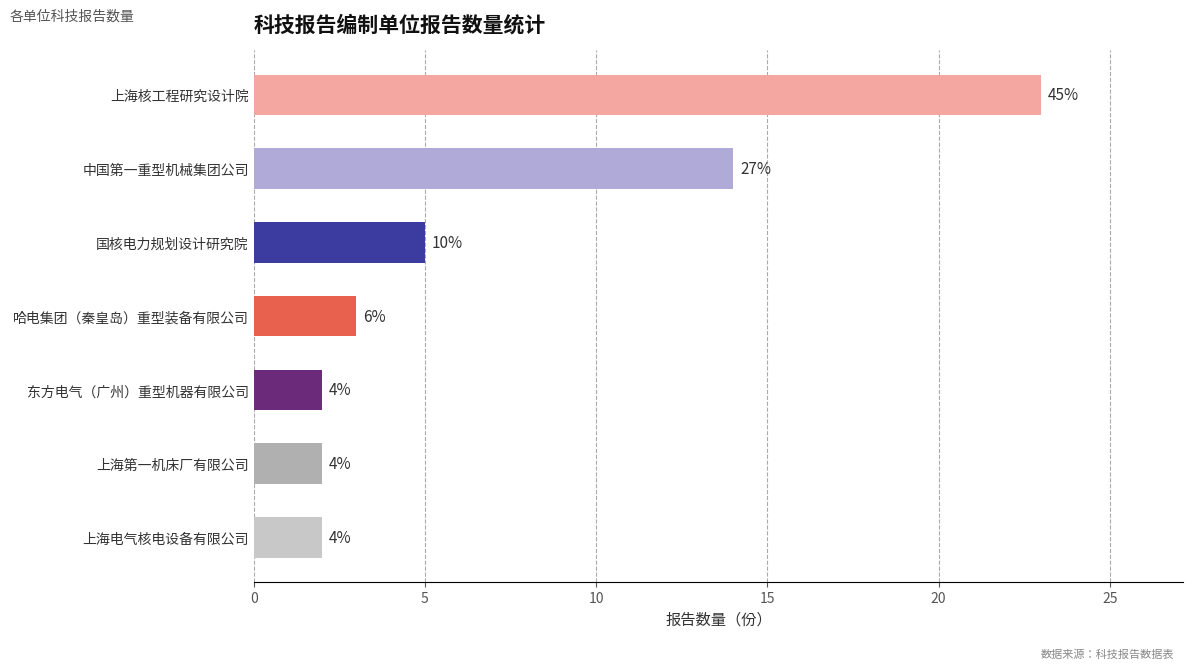

What is the difference between the second highest and minimum values?

12